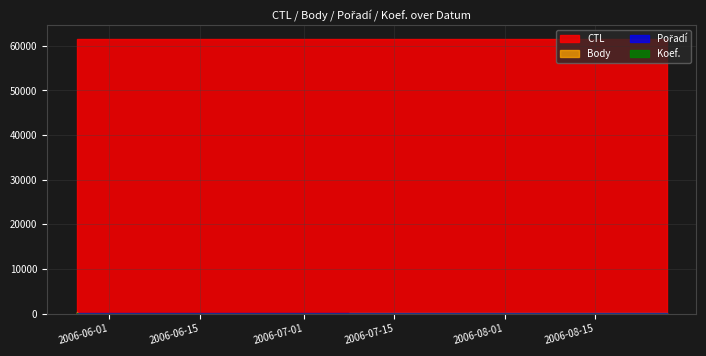

What is the difference between the Koef. values at 2006-08-26 and 2006-07-08?

1